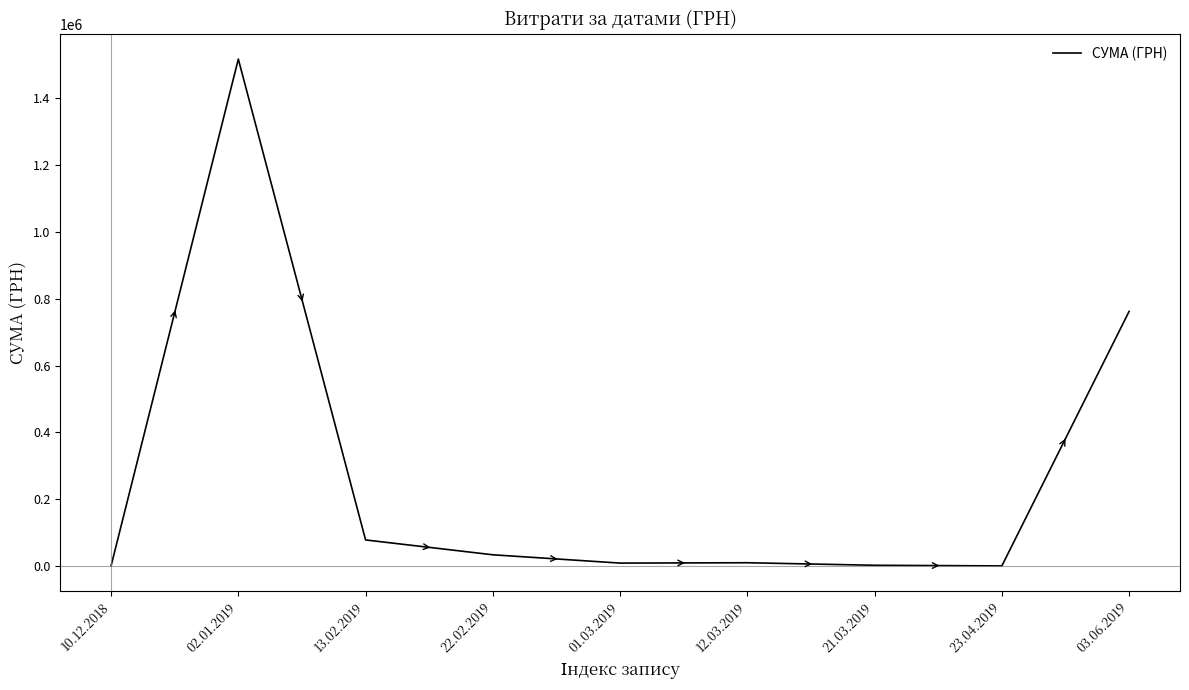

Approximately how many times larger is the value at 03.06.2019 compared to 21.03.2019?

267.9